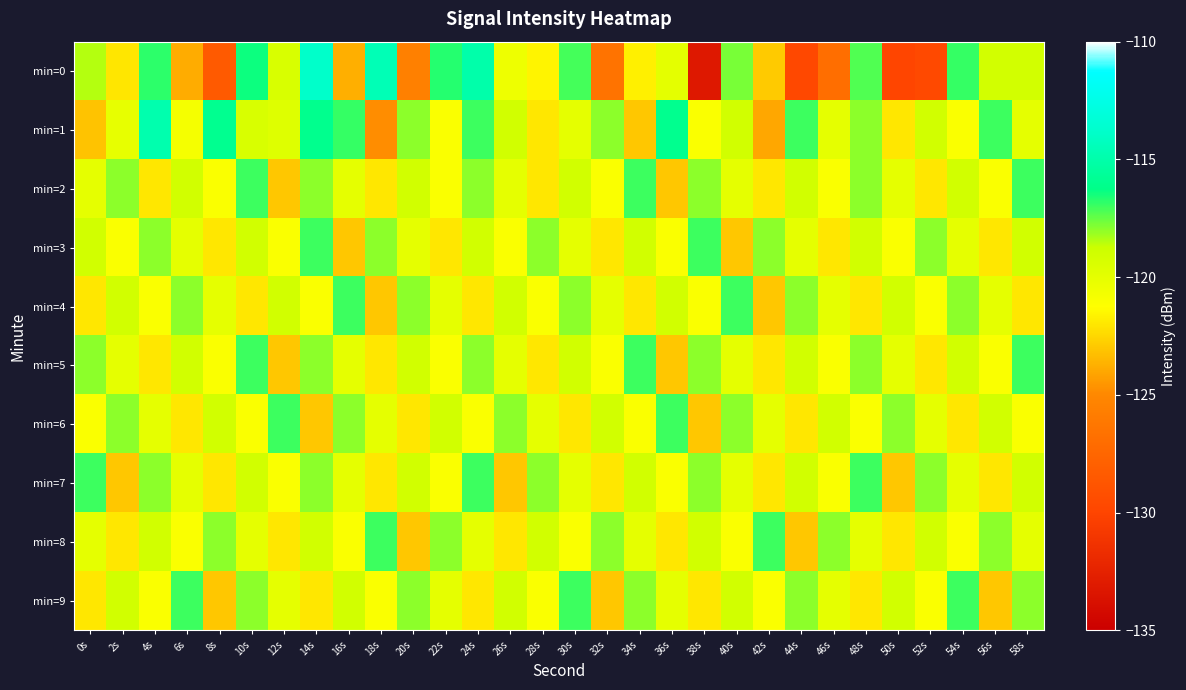

At 54s, list the series in order from largest to smallest.

min=0, min=9, min=4, min=2, min=5, min=3, min=7, min=1, min=8, min=6